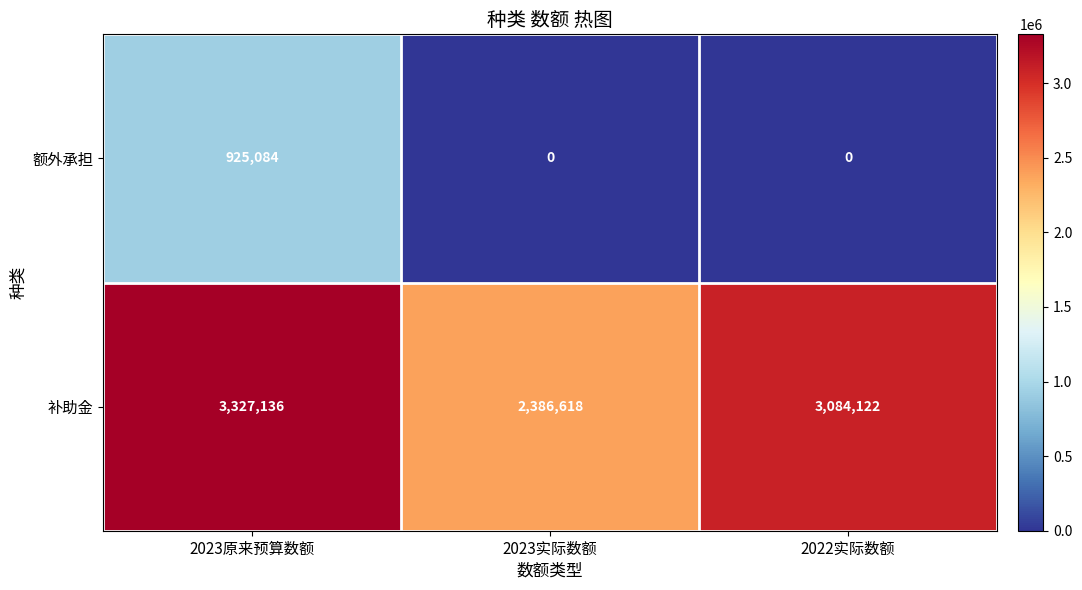

At which label is 补助金 closest to 2856877?

2022实际数额